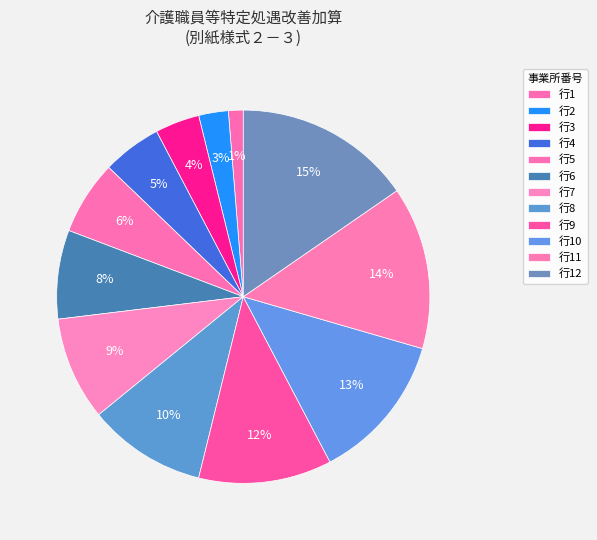

How many segments does this pie chart have?

12